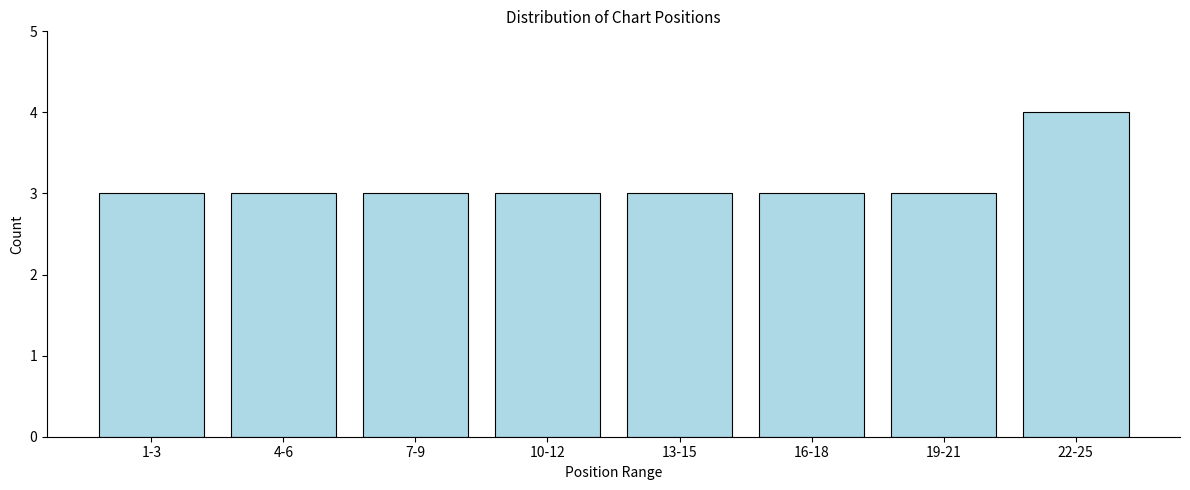

Reading right to left, what are all the values shown in this chart?

4	3	3	3	3	3	3	3